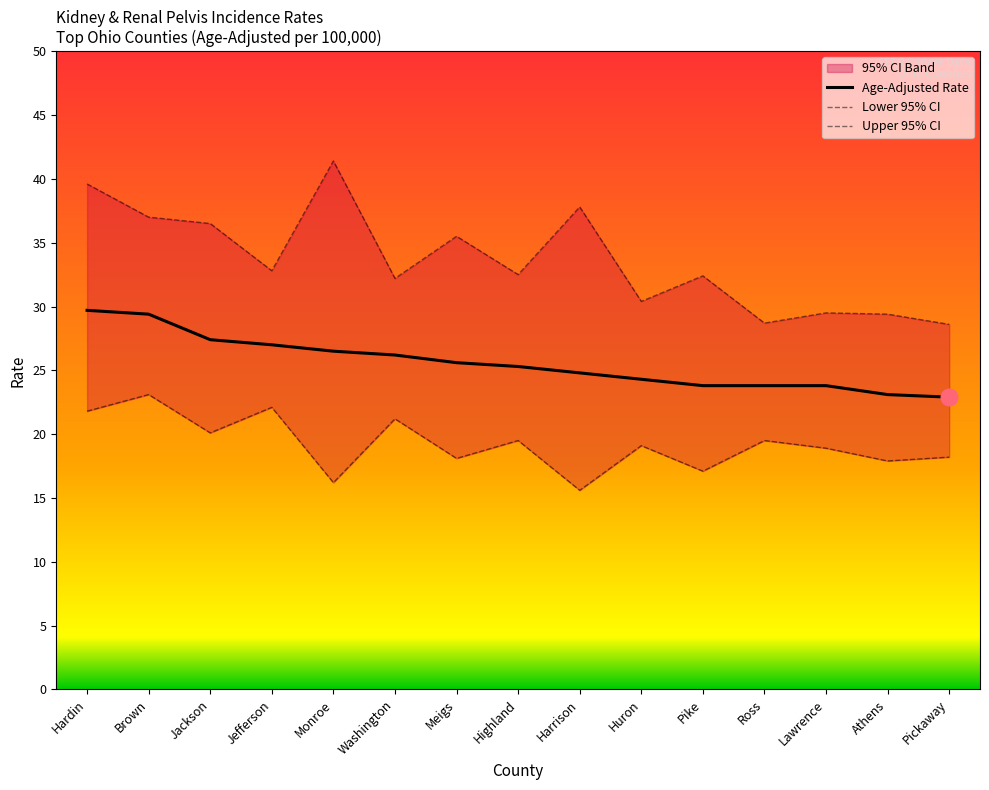

Does the chart have visible grid lines?

No